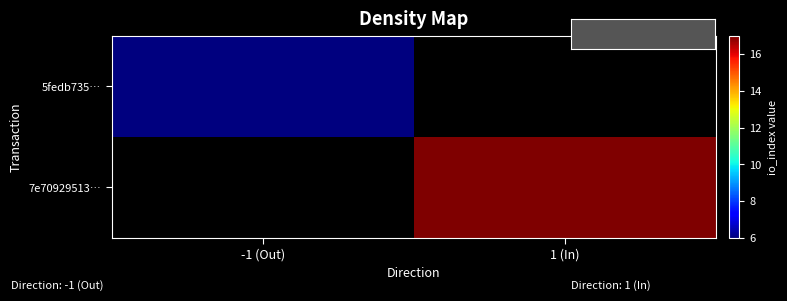

Reading left to right, what are all the values shown in this chart?

5fedb735…: -1 (Out)=6	1 (In)=0
7e70929513…: -1 (Out)=0	1 (In)=17